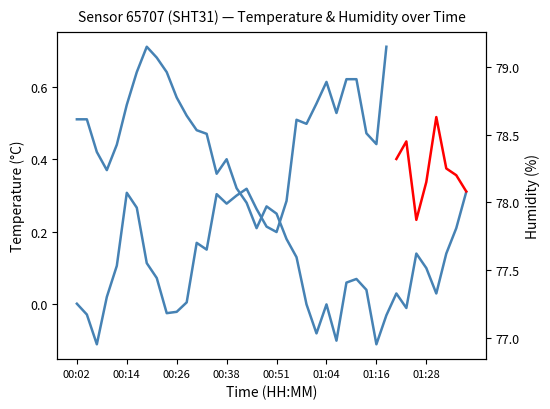

What value does the data have at 00:16?

0.6